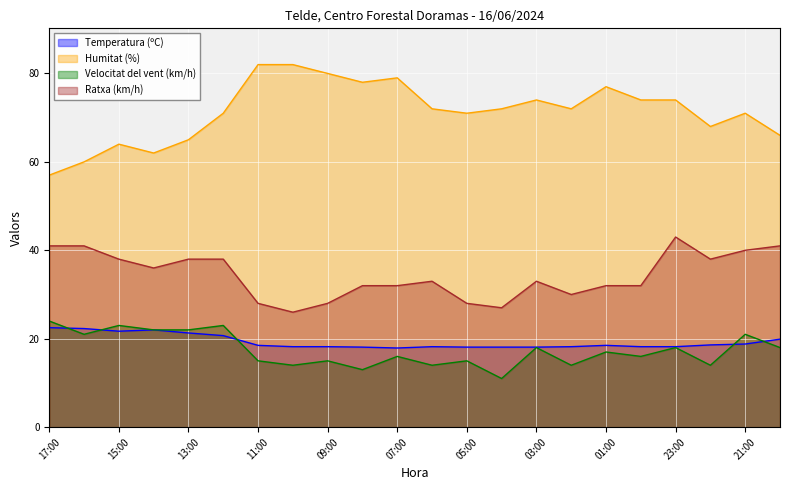

What value does the Temperatura (ºC) series have at 08:00?

18.1